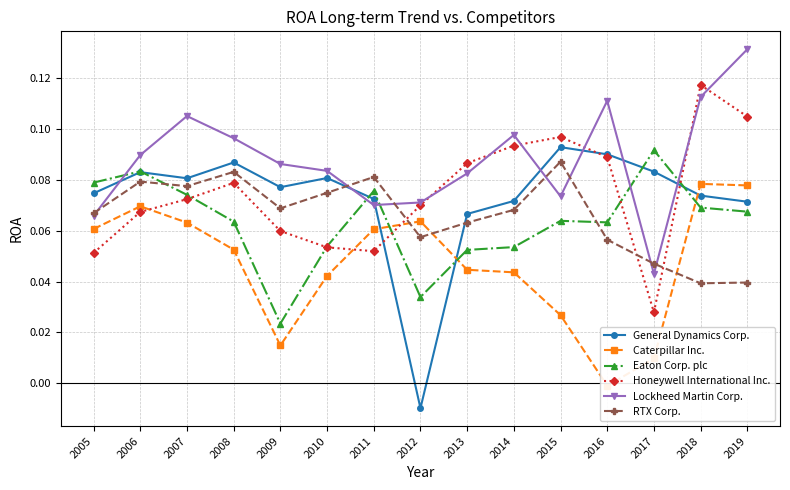

Reading right to left, list all the values displayed in this chart.

General Dynamics Corp.: 0.1	0.1	0.1	0.1	0.1	0.1	0.1	-0.0	0.1	0.1	0.1	0.1	0.1	0.1	0.1
Caterpillar Inc.: 0.1	0.1	0.0	-0.0	0.0	0.0	0.0	0.1	0.1	0.0	0.0	0.1	0.1	0.1	0.1
Eaton Corp. plc: 0.1	0.1	0.1	0.1	0.1	0.1	0.1	0.0	0.1	0.1	0.0	0.1	0.1	0.1	0.1
Honeywell International Inc.: 0.1	0.1	0.0	0.1	0.1	0.1	0.1	0.1	0.1	0.1	0.1	0.1	0.1	0.1	0.1
Lockheed Martin Corp.: 0.1	0.1	0.0	0.1	0.1	0.1	0.1	0.1	0.1	0.1	0.1	0.1	0.1	0.1	0.1
RTX Corp.: 0.0	0.0	0.0	0.1	0.1	0.1	0.1	0.1	0.1	0.1	0.1	0.1	0.1	0.1	0.1